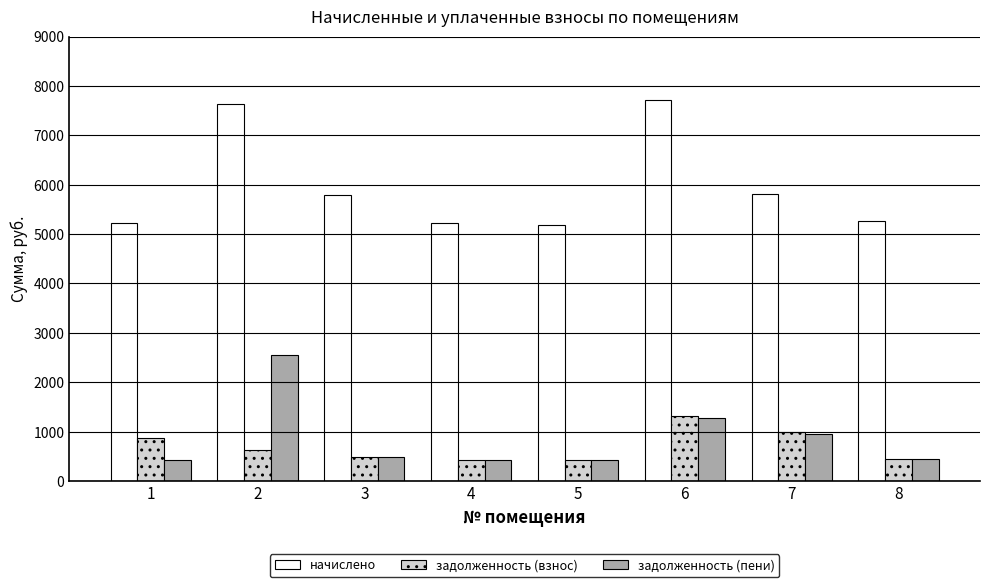

What is the difference between the maximum and minimum values in the задолженность (взнос) series?

891.7